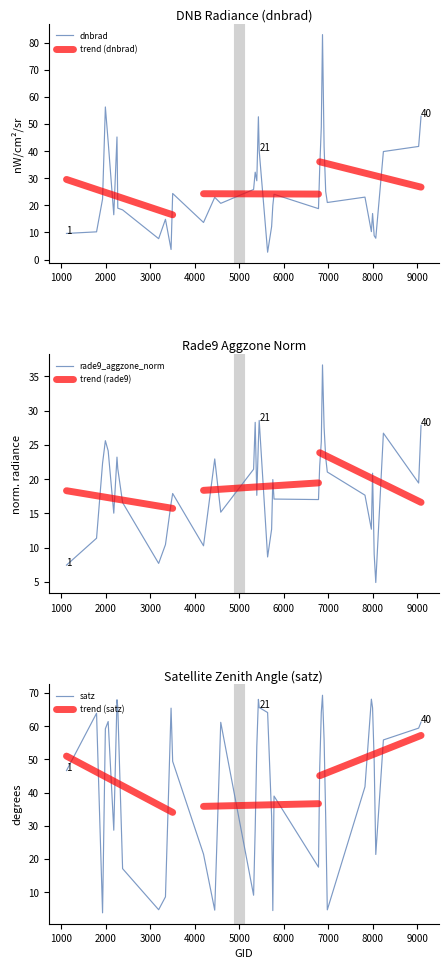

Where does the rade9_aggzone_norm series first go above 19?

2000